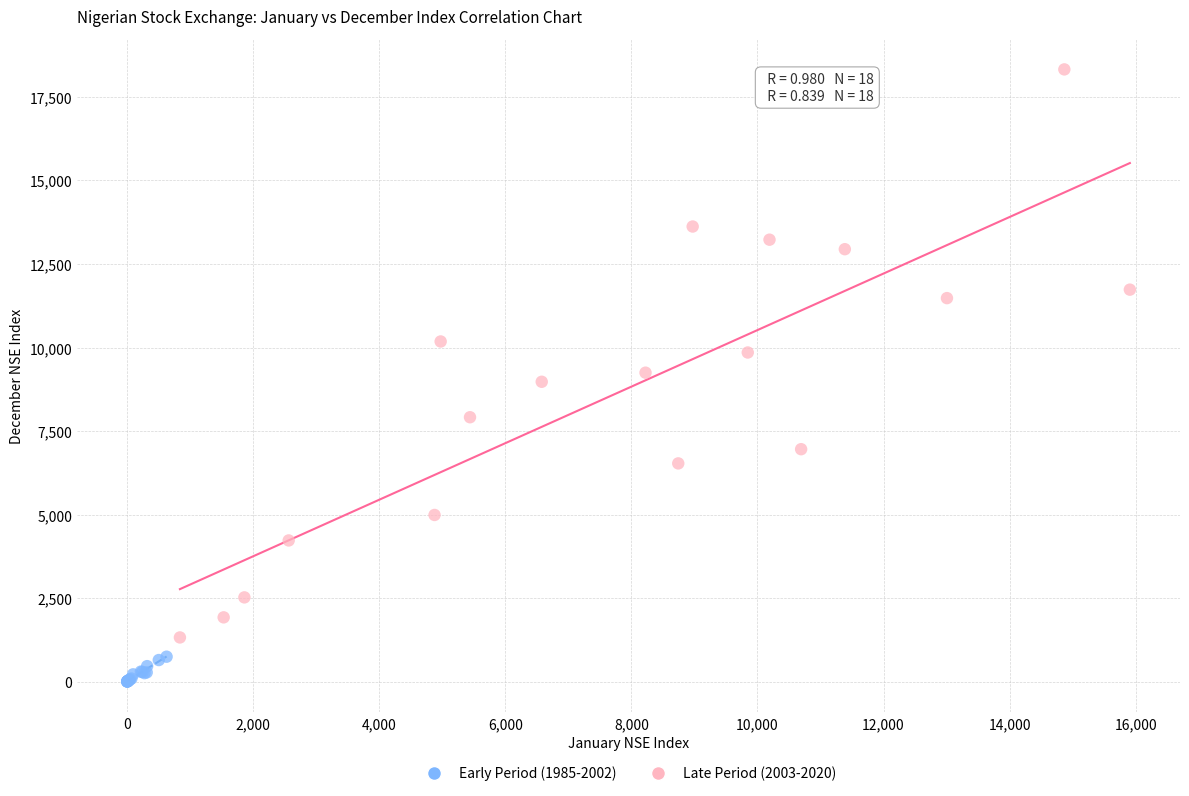

Which series has the widest spread of Y values?

Late Period (2003-2020)